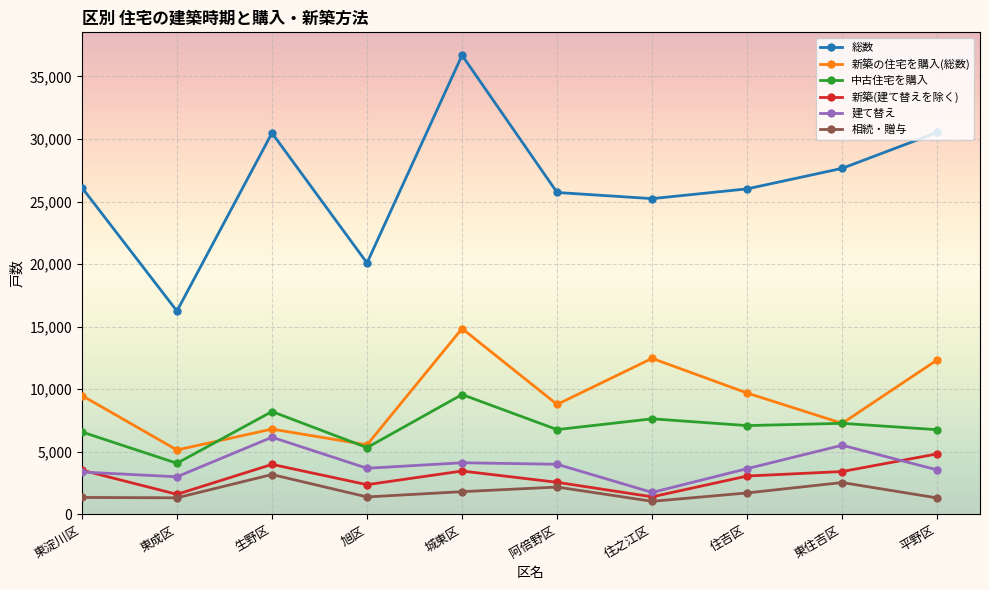

What position from the left is 東住吉区?

9